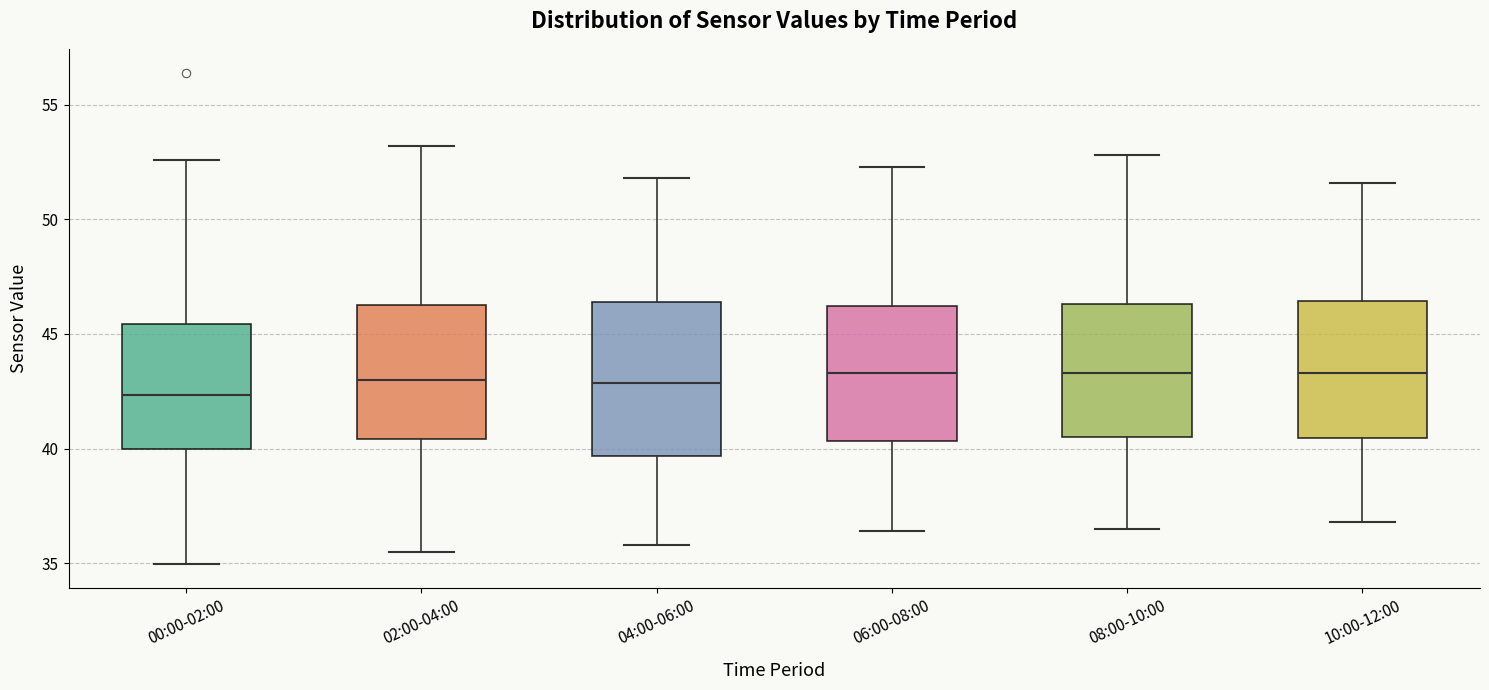

Where does the lower whisker of the box for 00:00-02:00 end on the y-axis? The values are not printed on the chart, so give them approximately, as read against the axis.

35.0